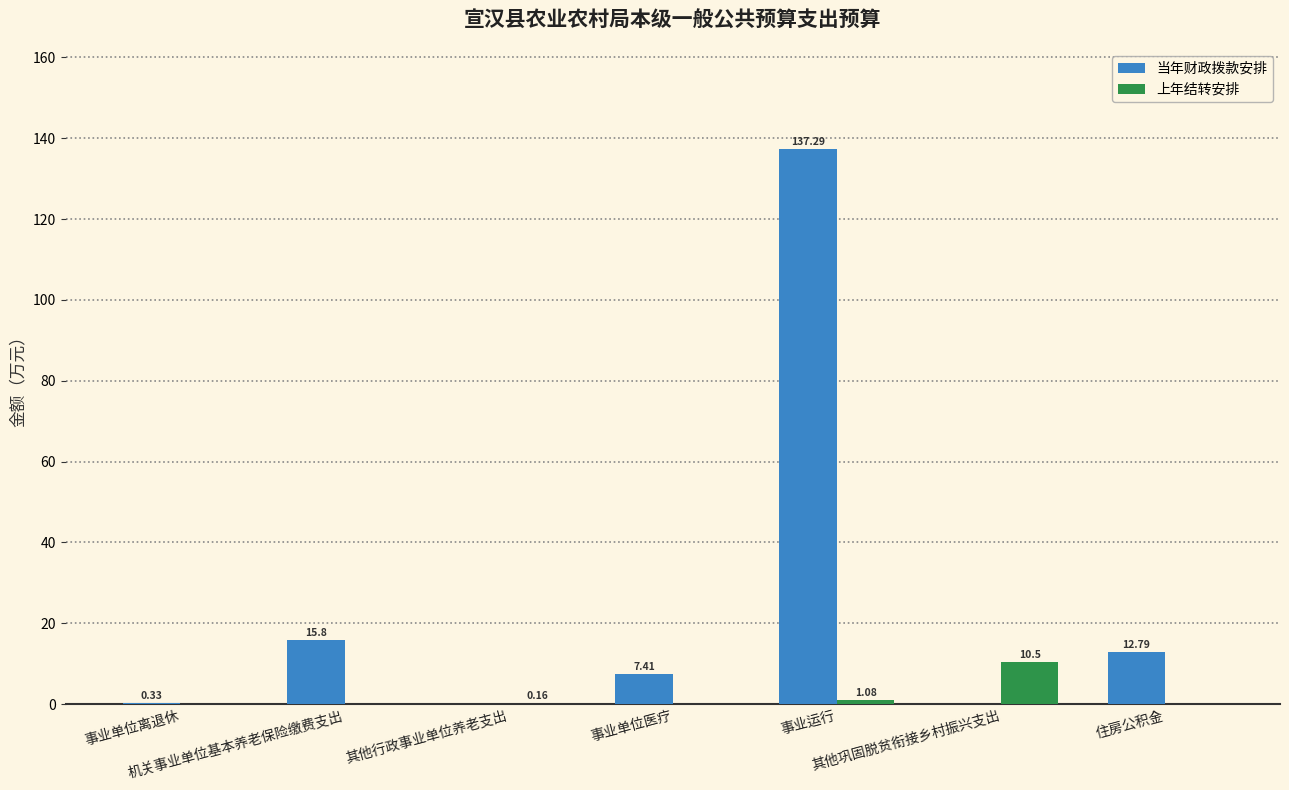

Which series has the largest total across all categories?

当年财政拨款安排